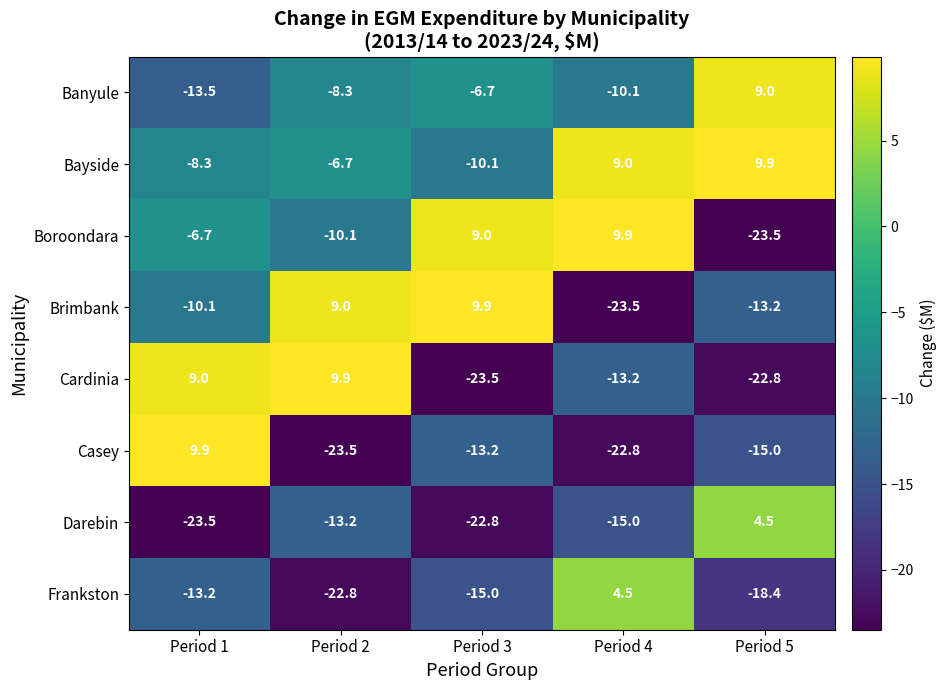

What is the minimum value shown in the chart?

-23.5